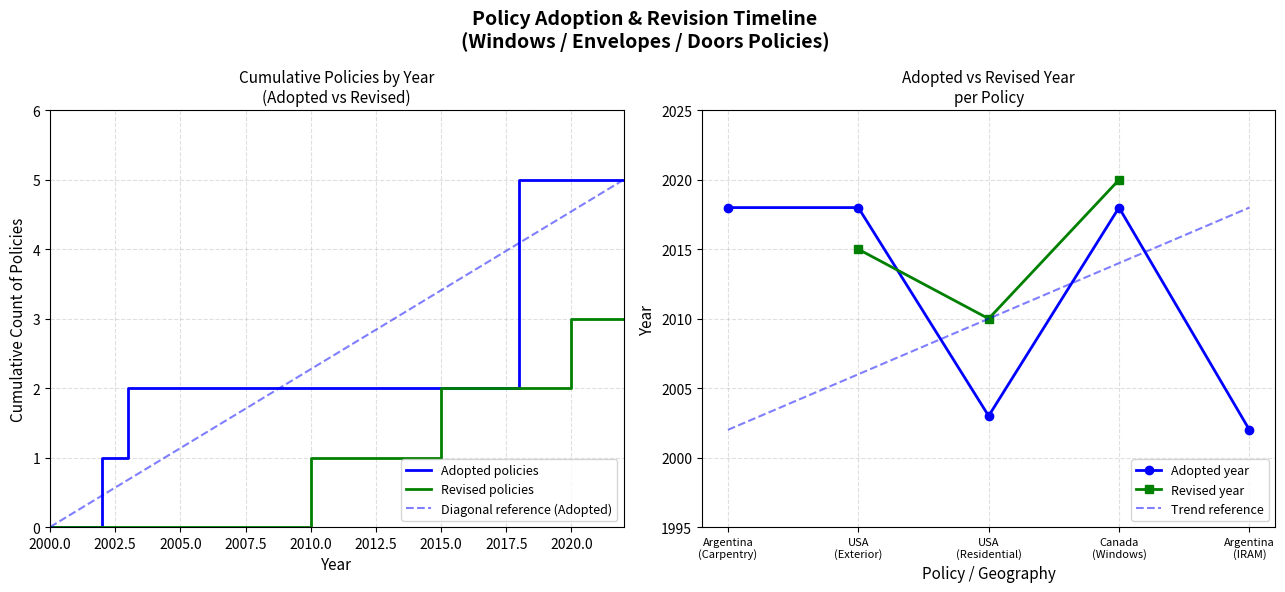

What is the highest value of the Adopted year series?

2018